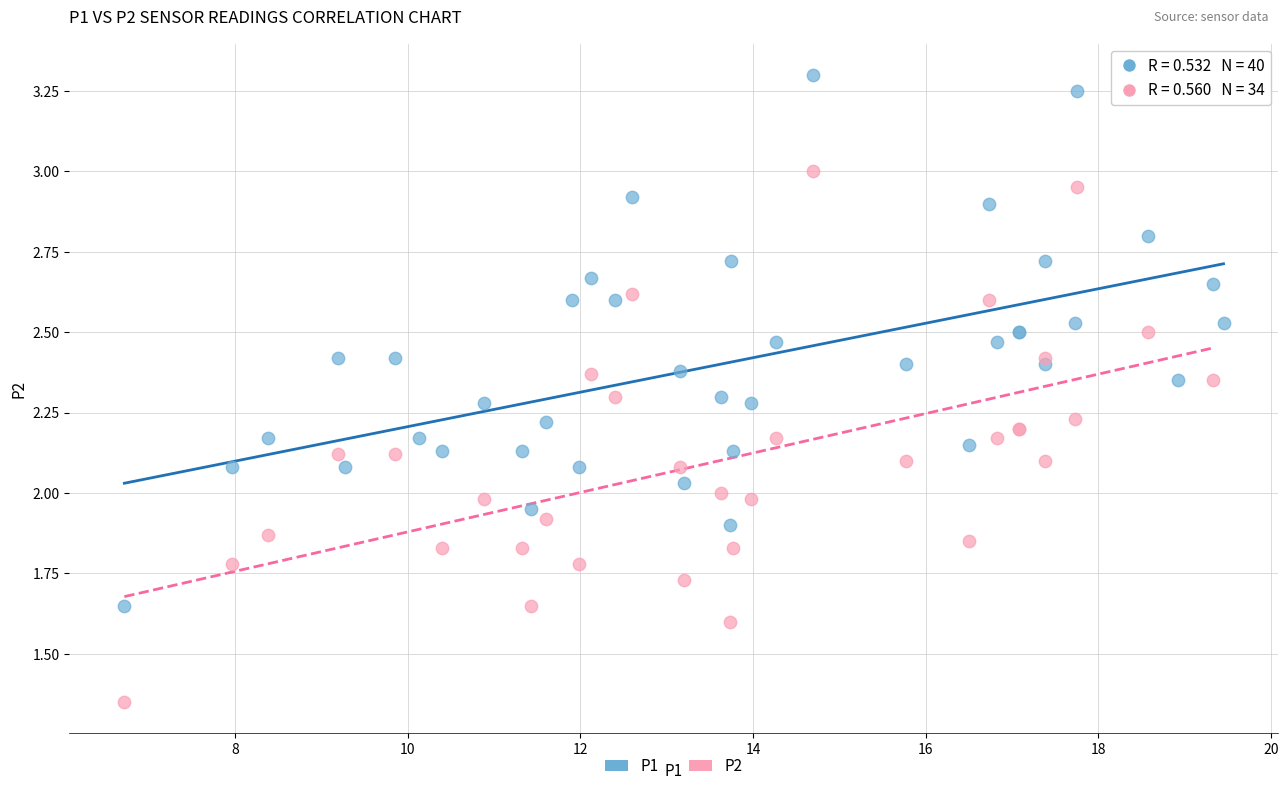

Which series contains the lowest Y value?

P2